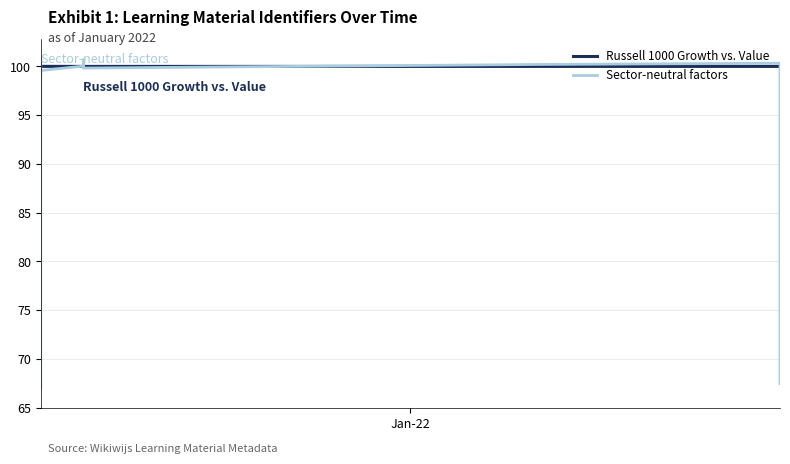

Which series ends up on top after the final intersection of Russell 1000 Growth vs. Value and Sector-neutral factors?

Russell 1000 Growth vs. Value